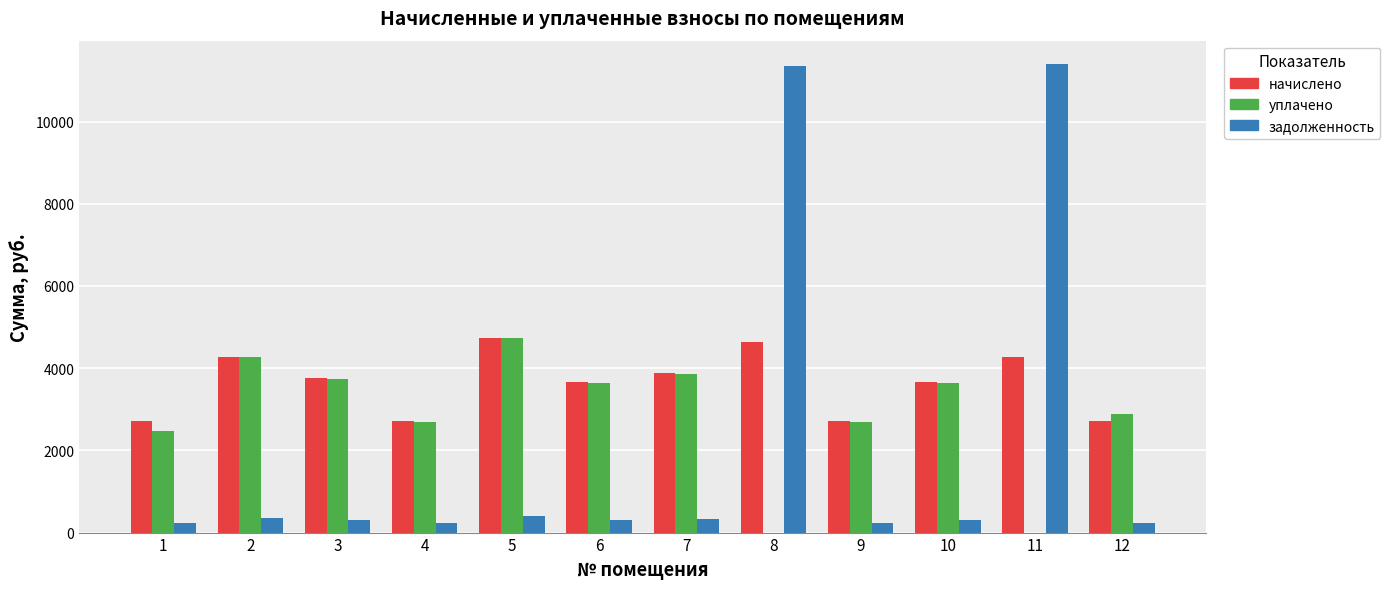

What is the highest value of the задолженность series?

11399.0